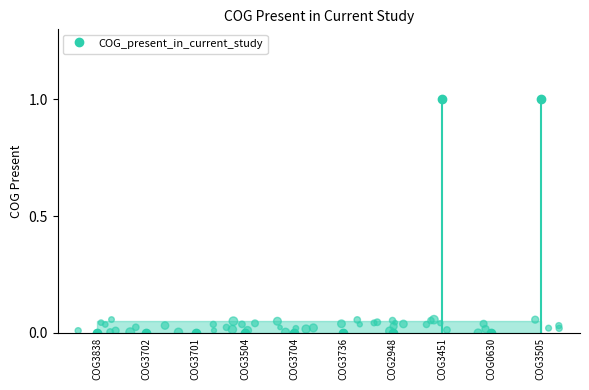

Between COG3702 and COG3505, which is larger?

COG3505